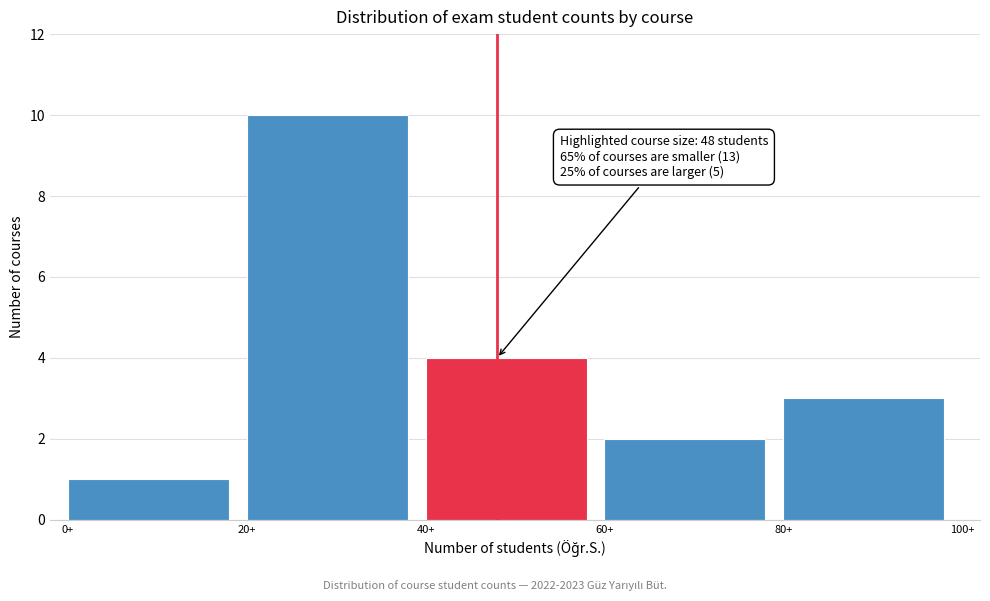

Which range on the x-axis has the tallest bar?

20 to 40